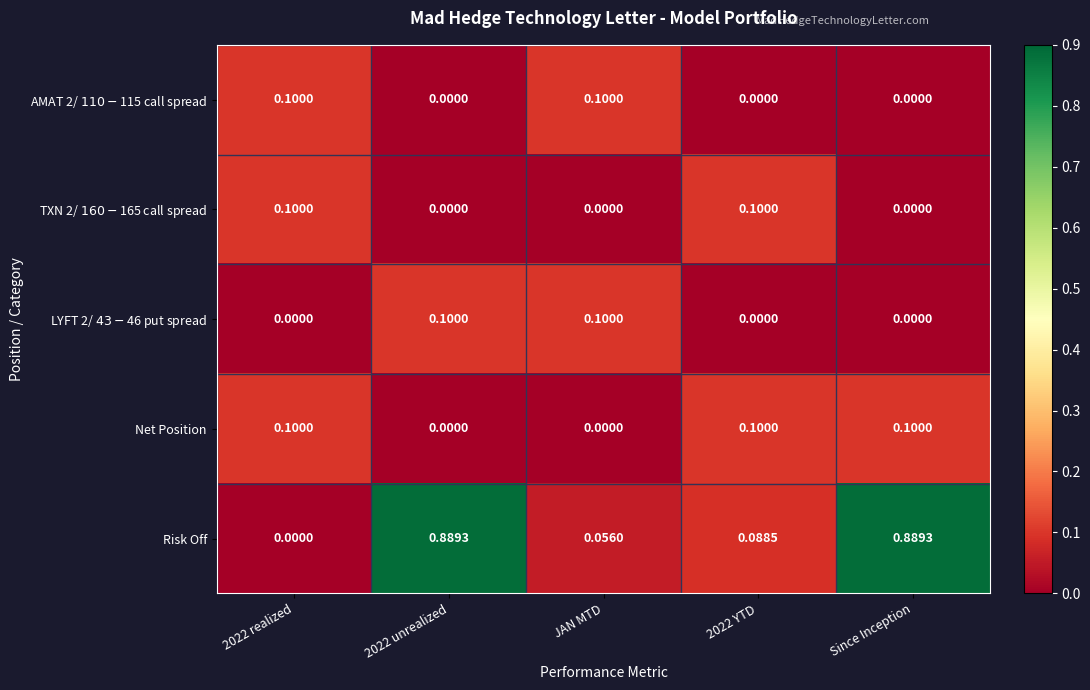

Between 2022 YTD and Since Inception, which series saw the biggest shift?

Risk Off